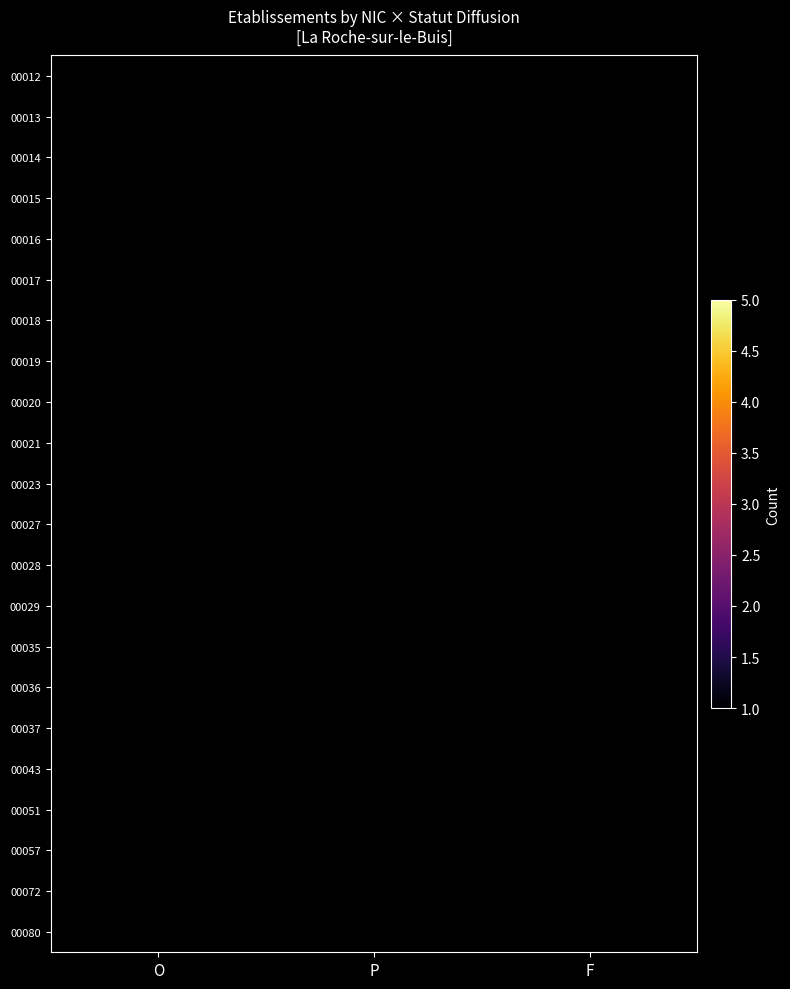

List the series in order of their peak value, lowest first.

00015, 00018, 00019, 00020, 00021, 00023, 00028, 00029, 00035, 00036, 00051, 00057, 00072, 00080, 00013, 00016, 00027, 00037, 00014, 00017, 00012, 00043